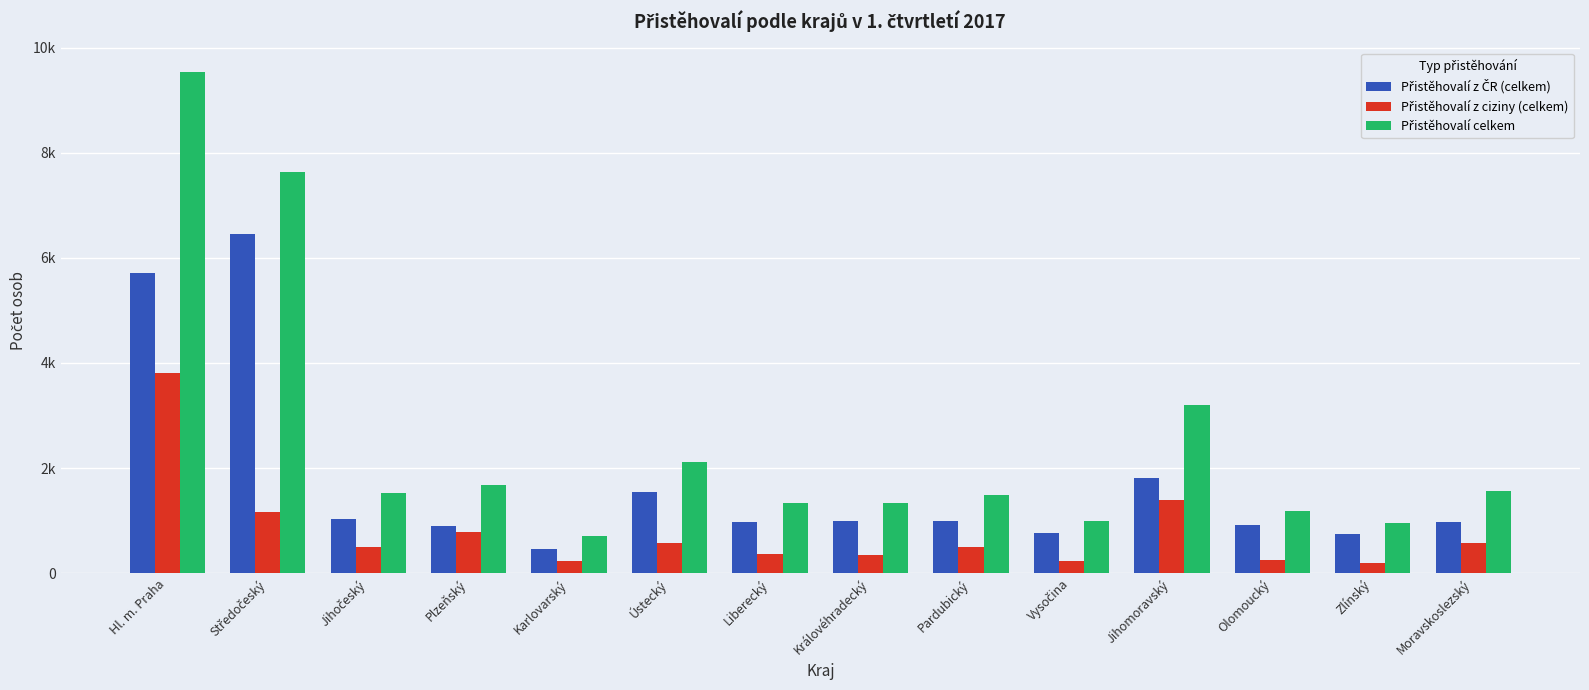

What is the label of the 13th bar from the right?

Středočeský